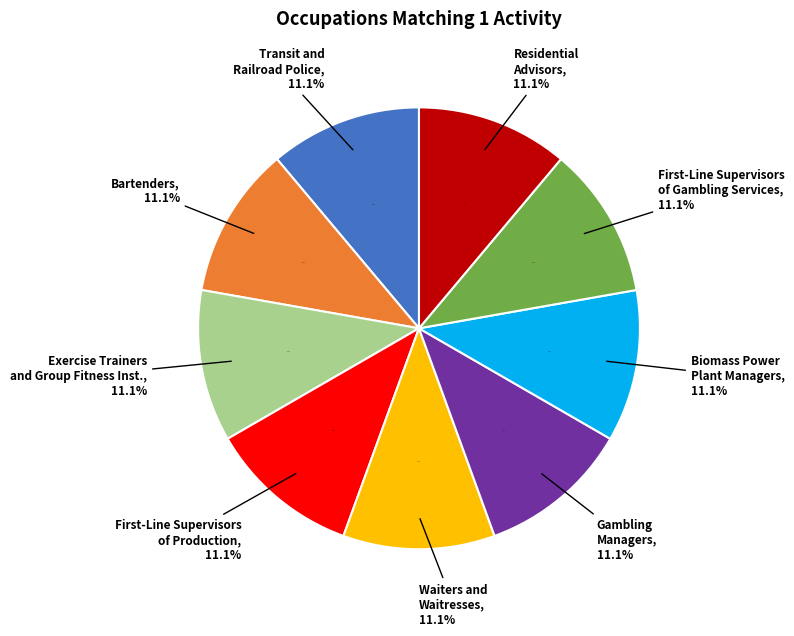

What is the smallest slice in the pie chart?

Bartenders